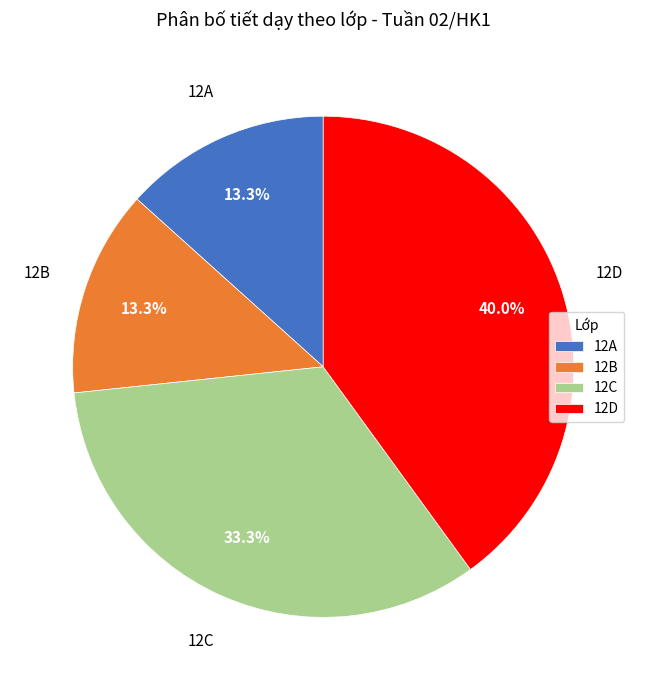

To the nearest percent, what percentage of the pie is 12B?

13%